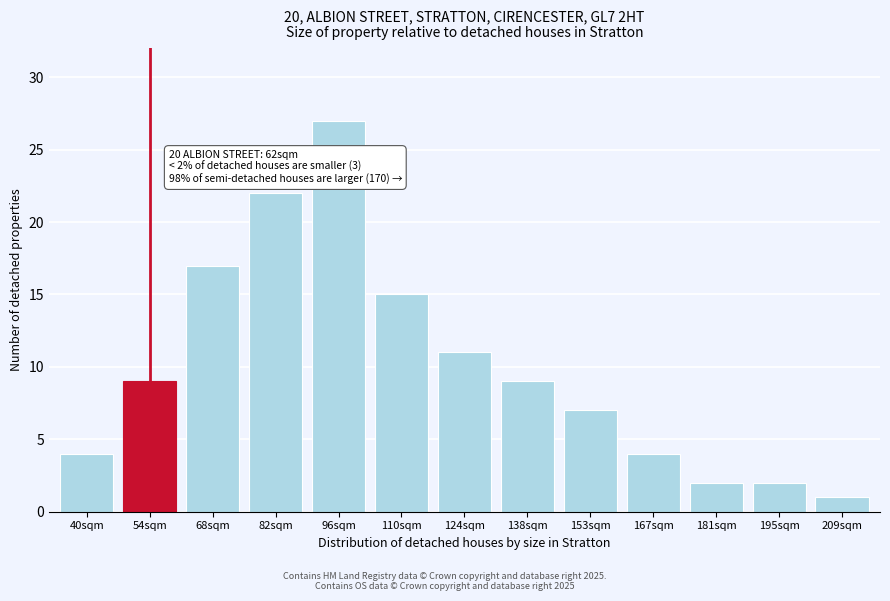

Reading right to left, extract all data points from this chart.

1	2	2	4	7	9	11	15	27	22	17	9	4